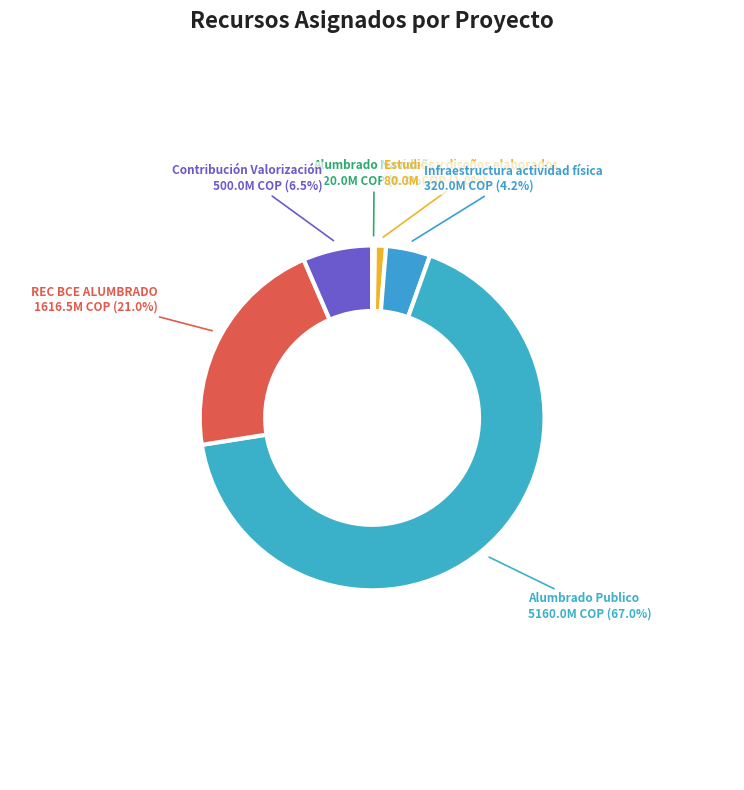

True or false: Contribución Valorización accounts for 14% of the total.

False